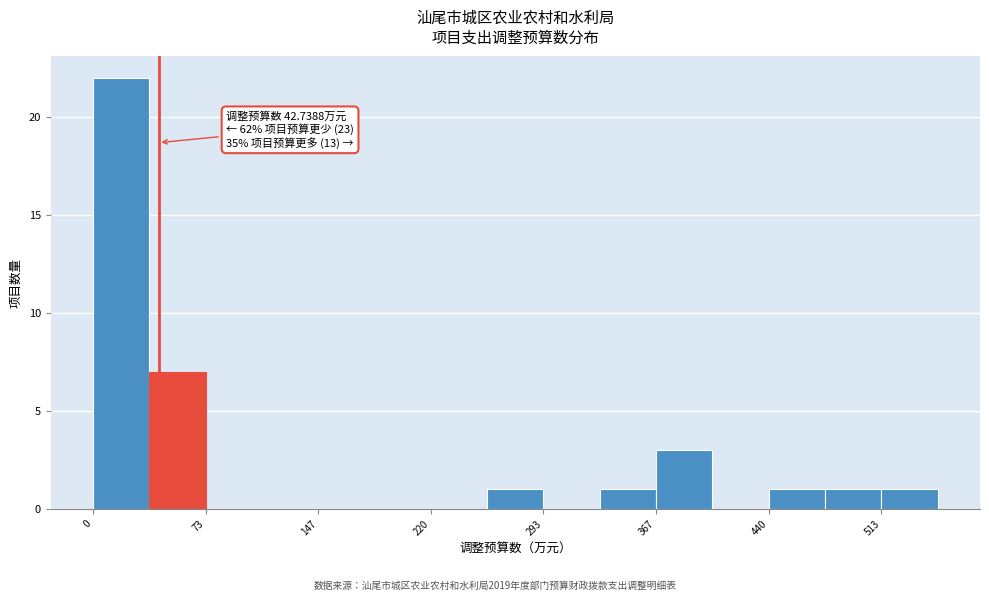

Read against the x-axis, roughly where is the centre of the tallest bar?

20